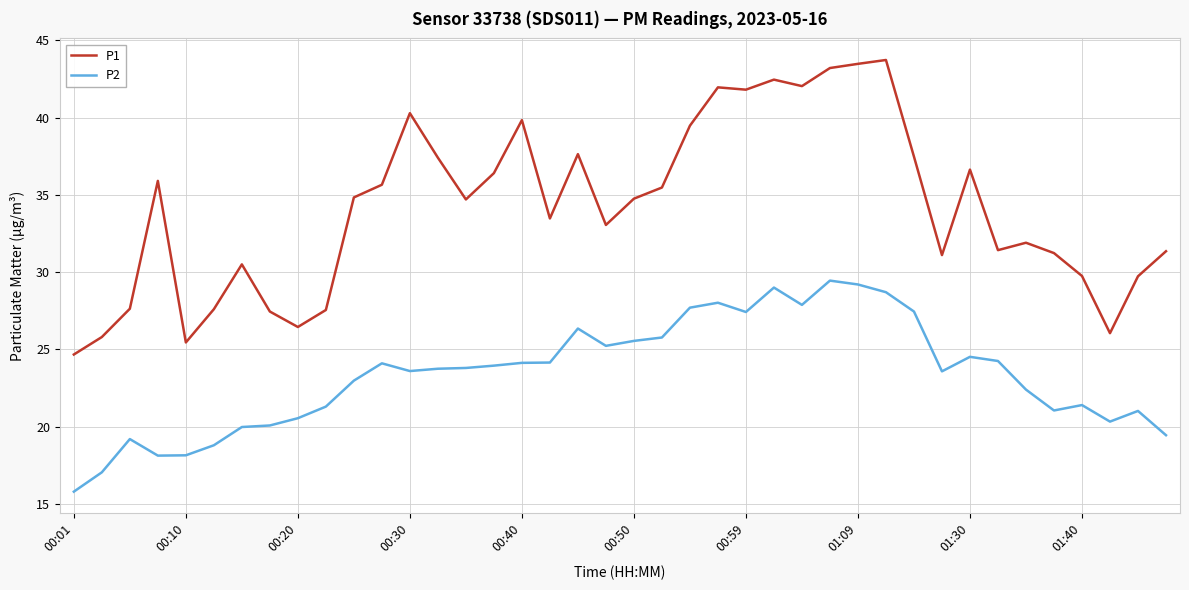

List the series in order of their overall mean, lowest first.

P2, P1